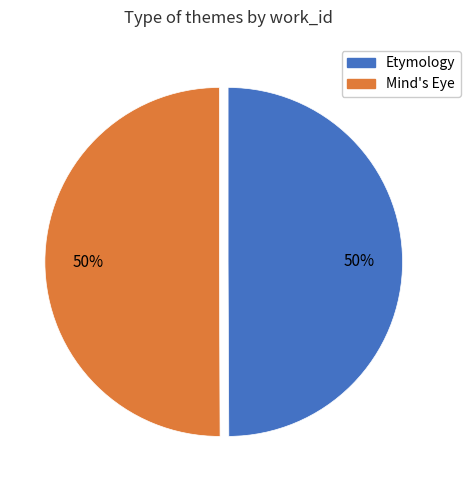

To the nearest percent, what is the combined percentage of Etymology and Mind's Eye?

100%